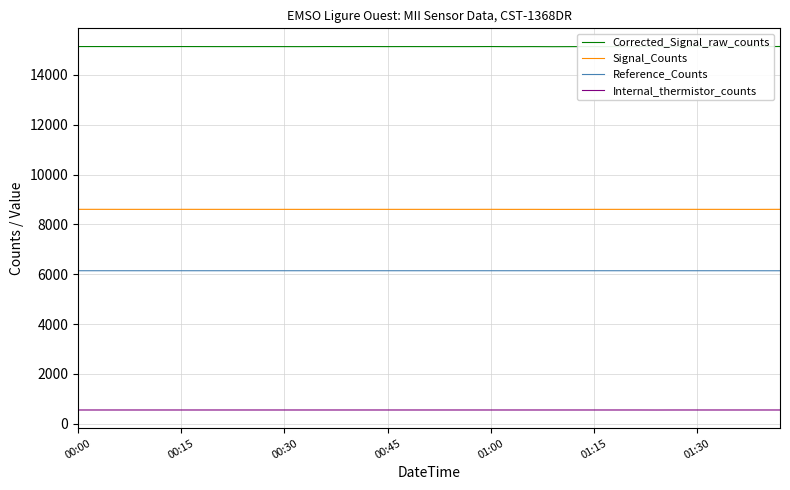

What is the smallest value displayed?

550